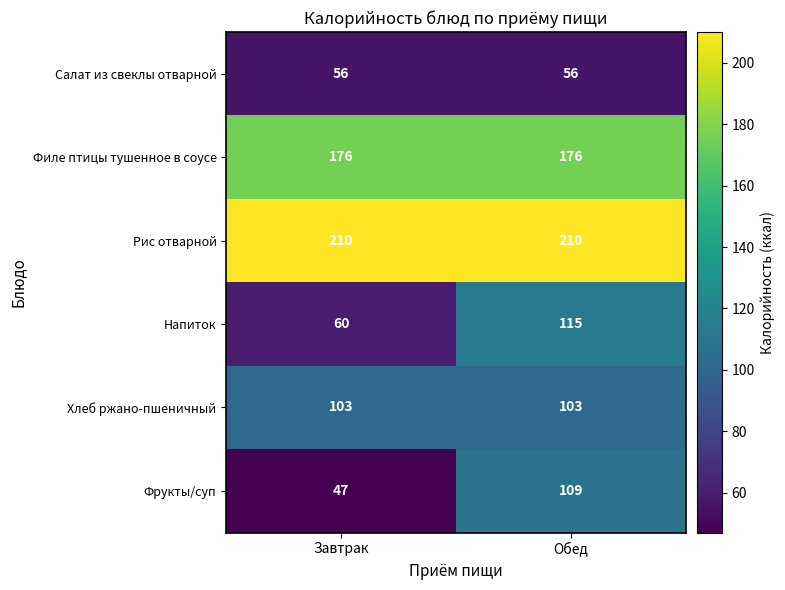

What is the smallest value displayed?

47